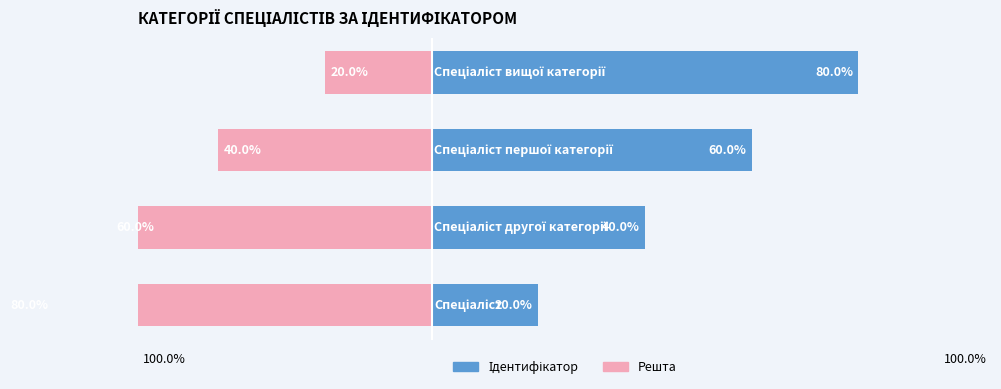

Is the value of Ідентифікатор at −40 greater than the value of Решта at 0?

Yes